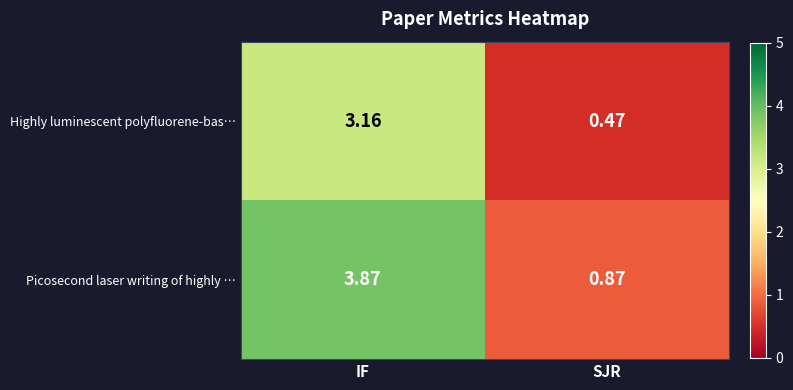

Which category has the lowest value across all series?

SJR